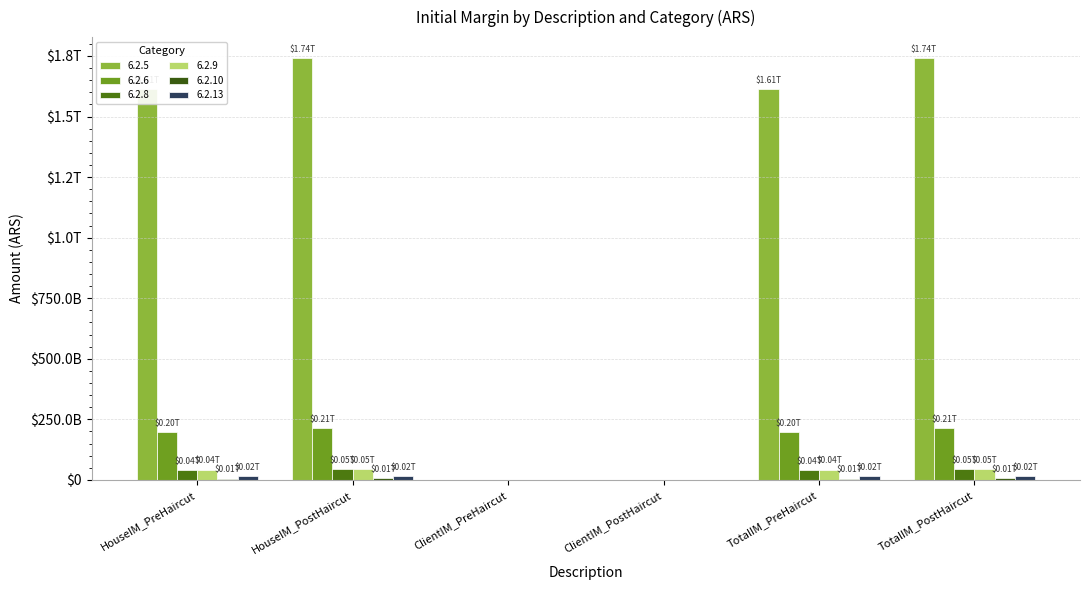

List the labels in order of 6.2.8 value, largest first.

HouseIM_PostHaircut, TotalIM_PostHaircut, HouseIM_PreHaircut, TotalIM_PreHaircut, ClientIM_PreHaircut, ClientIM_PostHaircut